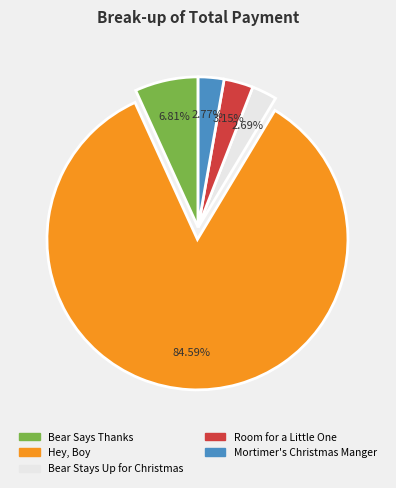

To the nearest percent, what is the combined percentage of Bear Stays Up for Christmas and Mortimer's Christmas Manger?

5%